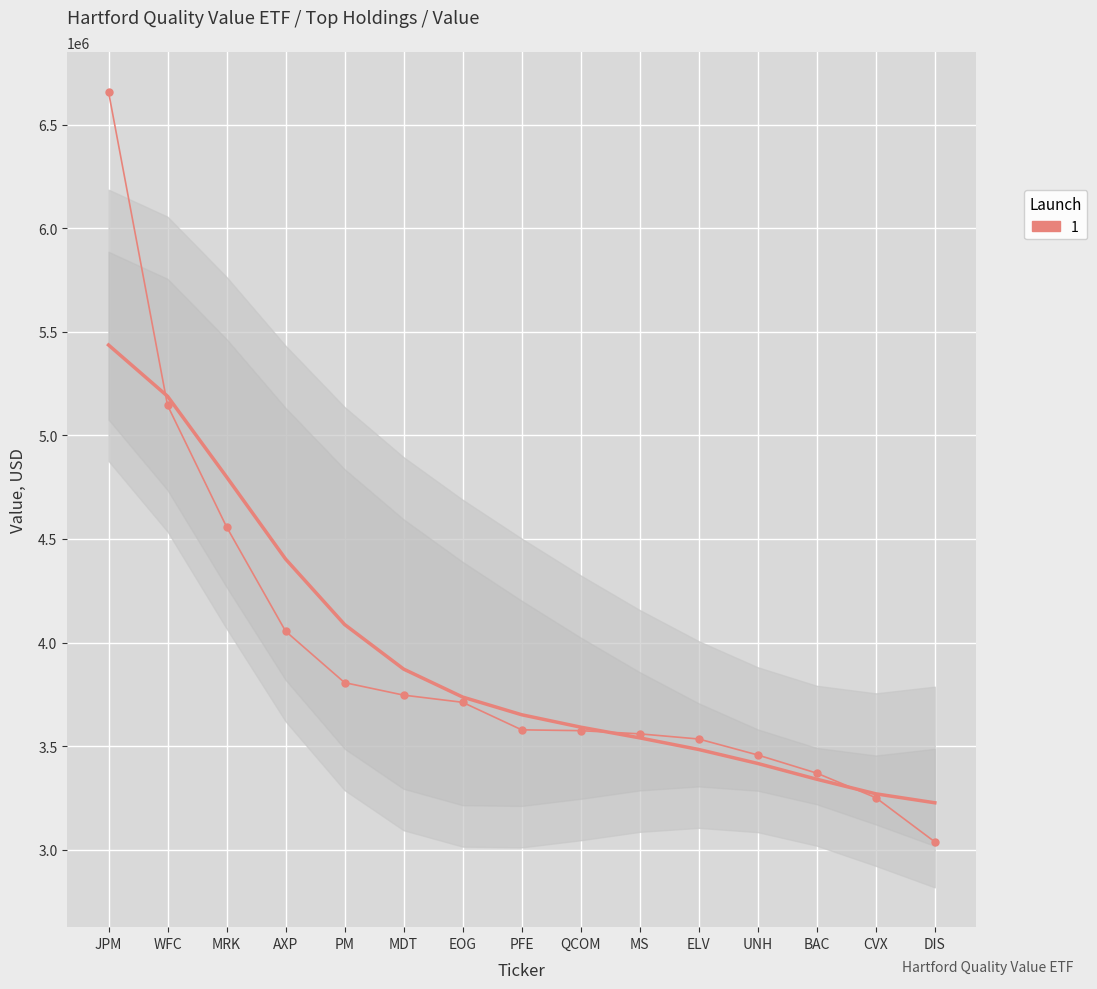

Rank the categories by value from highest to lowest.

JPM, WFC, MRK, AXP, PM, MDT, EOG, PFE, QCOM, MS, ELV, UNH, BAC, CVX, DIS